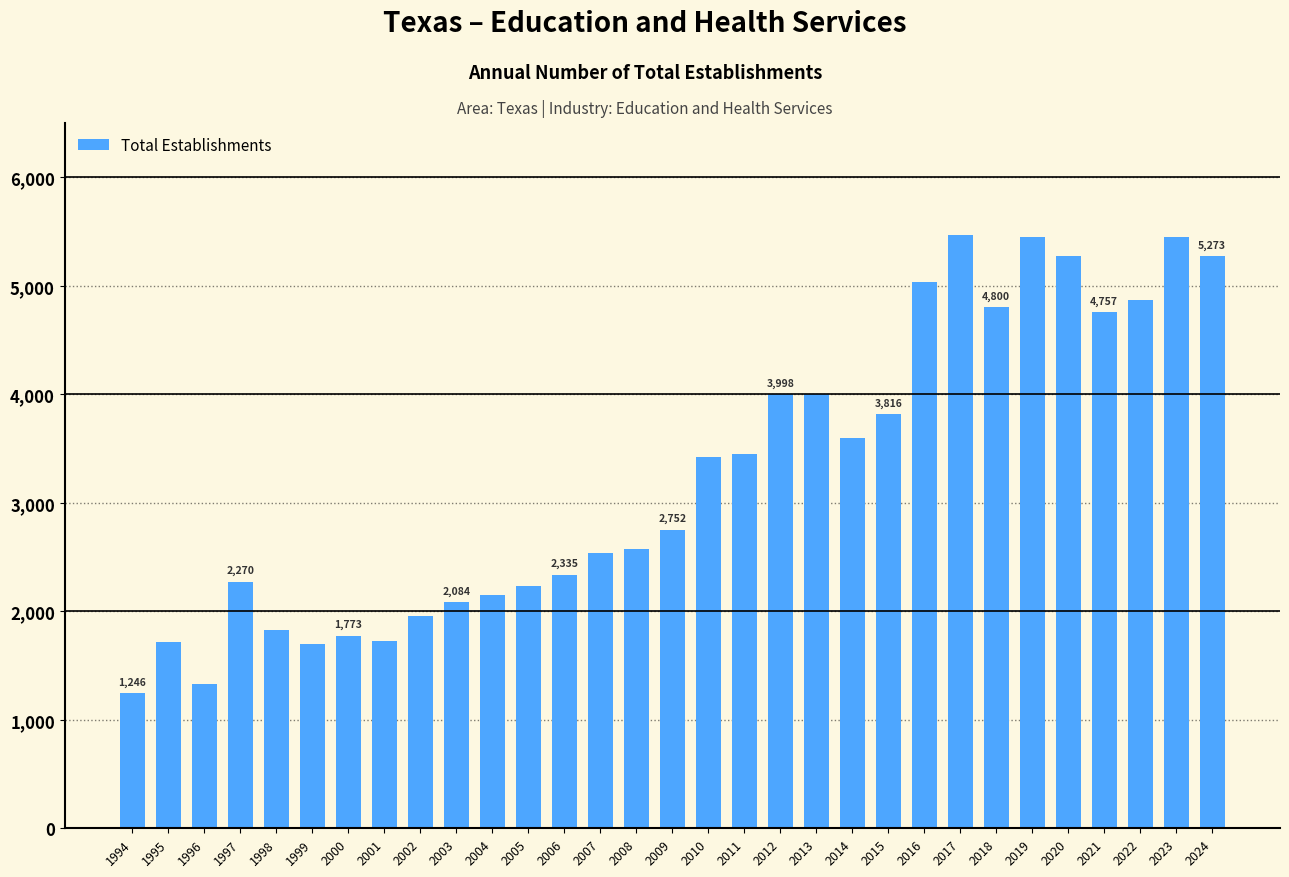

What is the greatest value displayed?

5472